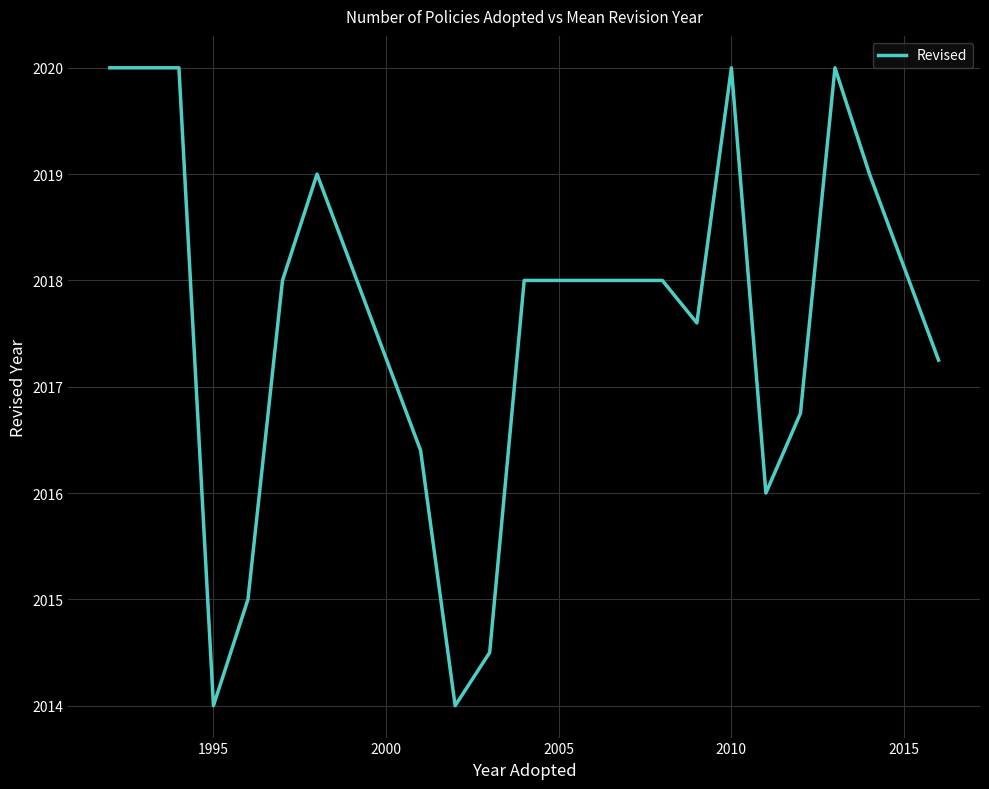

What is the smallest value displayed?

2014.0